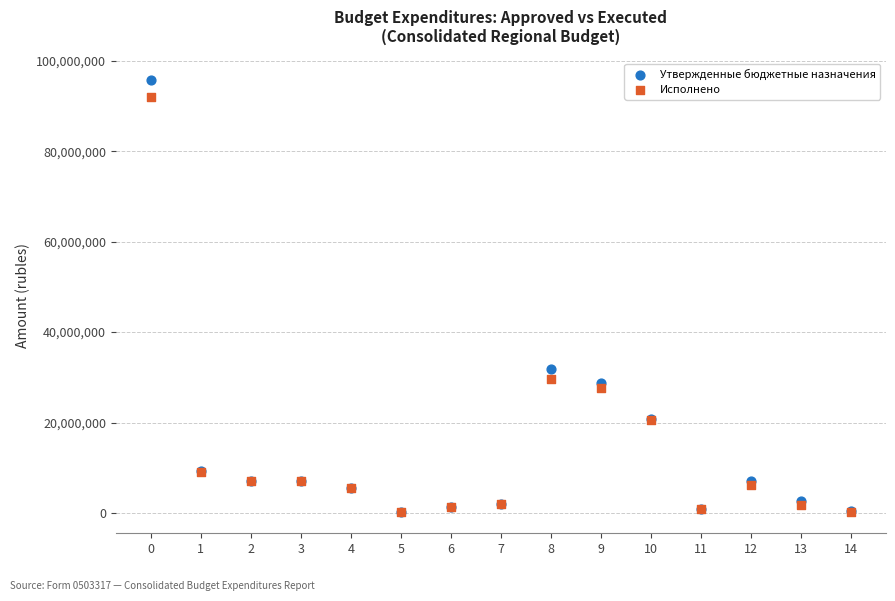

In the Утвержденные бюджетные назначения series, what Y value is closest to 48042147?

31932655.6